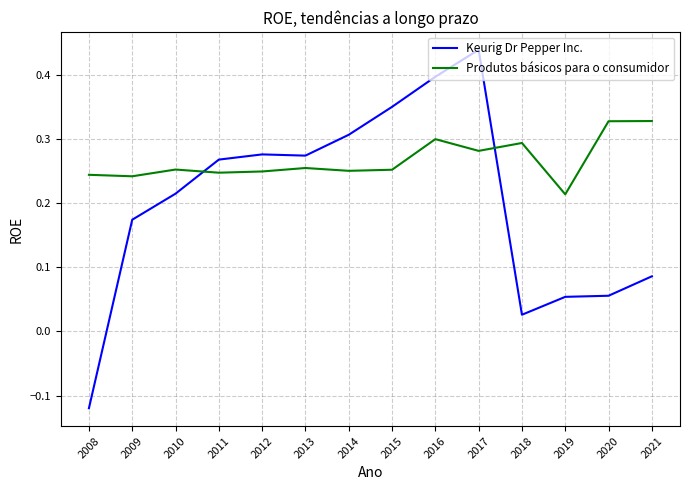

What is the sum of all Produtos básicos para o consumidor values?

3.7